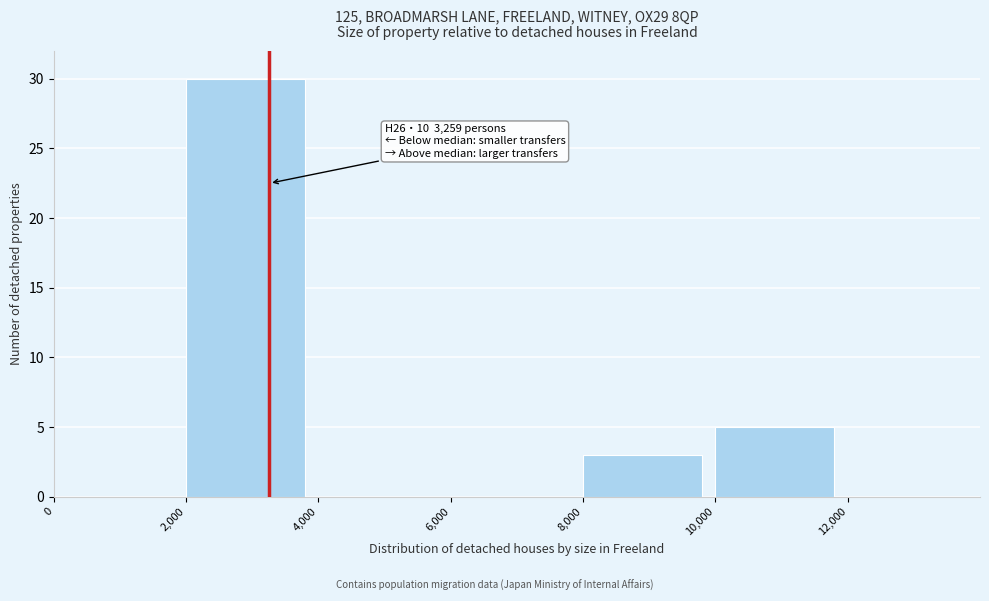

Over which range of the x-axis is the bar tallest?

2,000 to 4,000